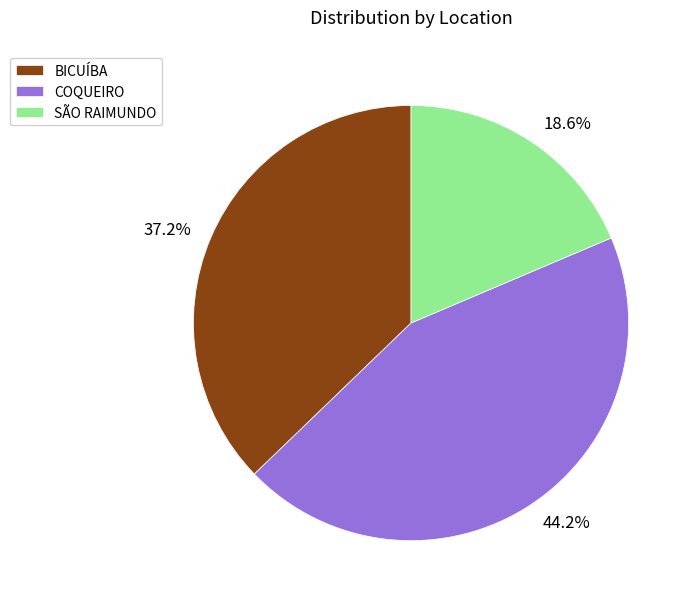

To the nearest percent, what portion does COQUEIRO represent?

44%